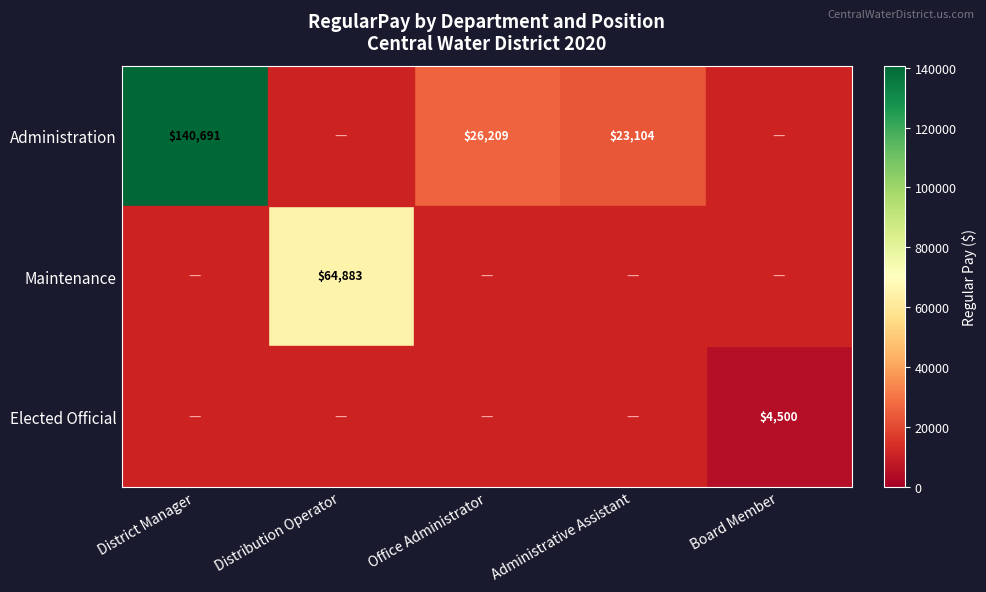

Is the value of Maintenance at Distribution Operator greater than the value of Administration at District Manager?

No